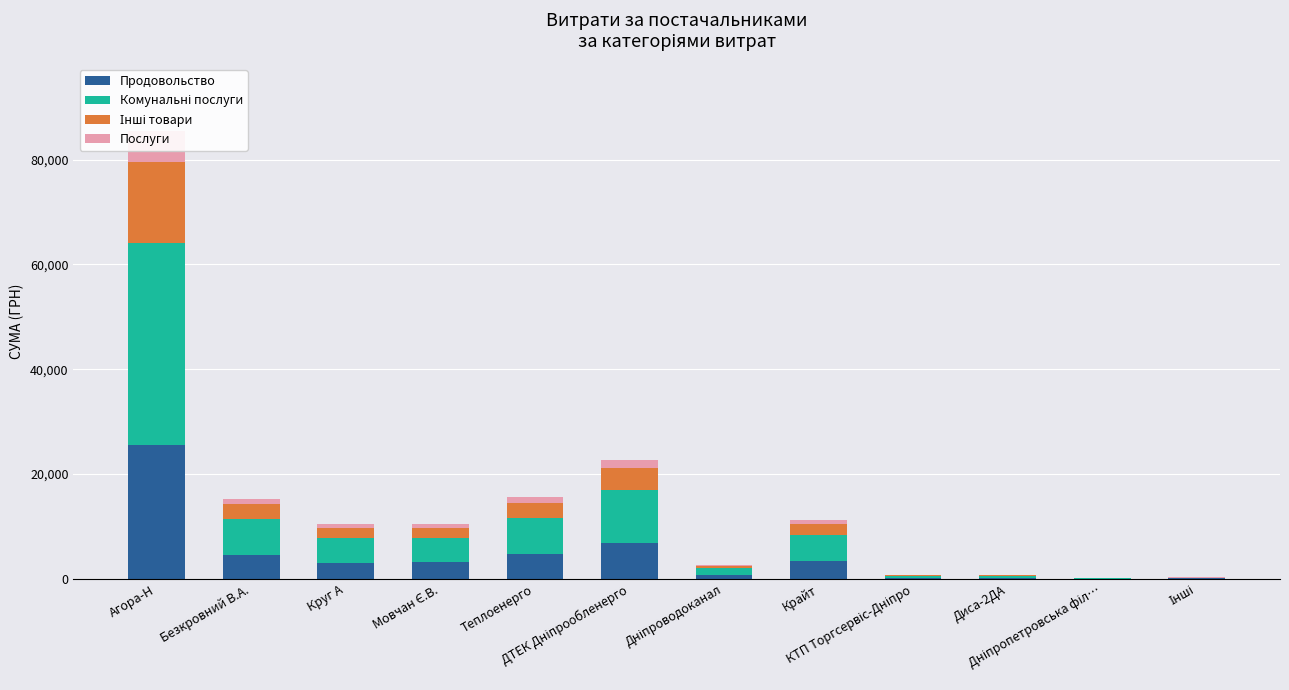

How many bars are there in total?

48